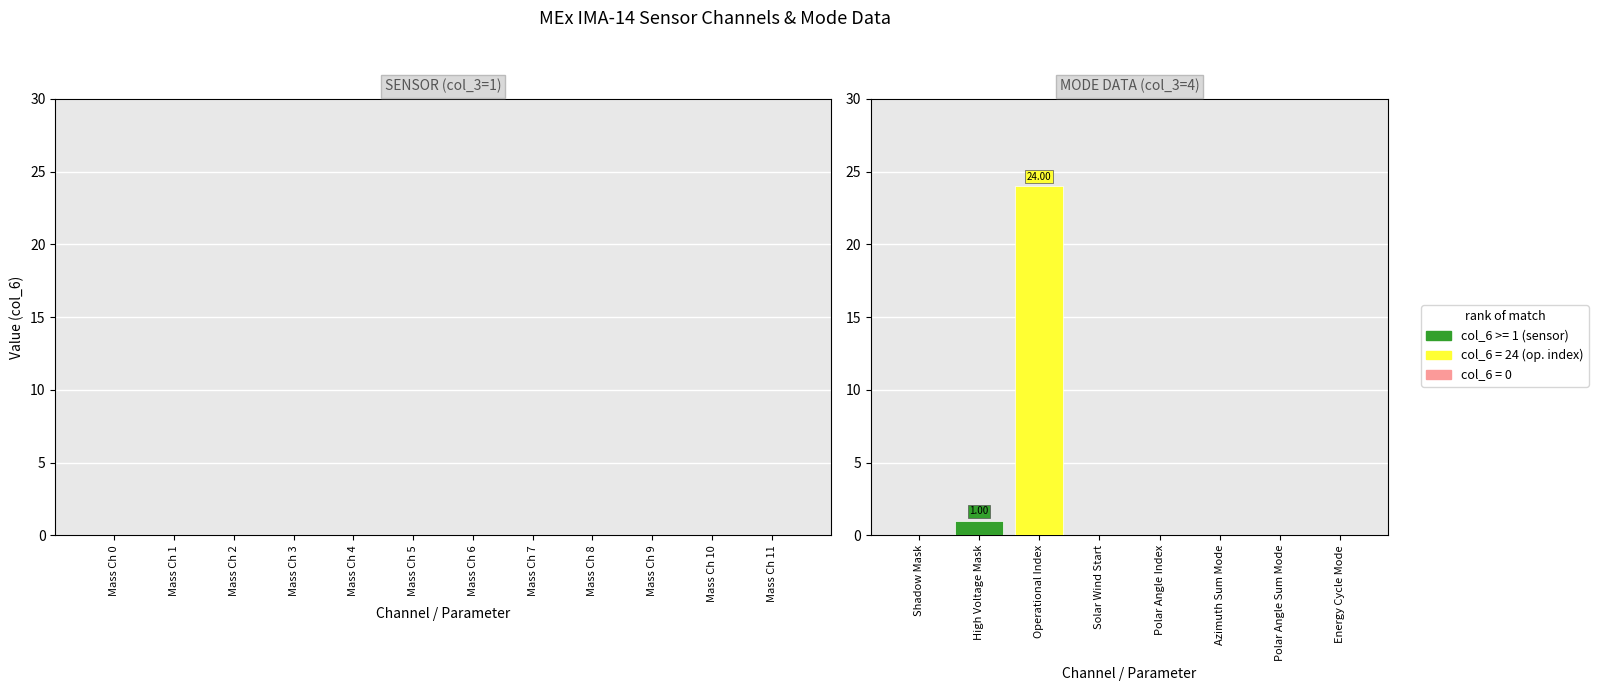

What is the sum of all values?

25